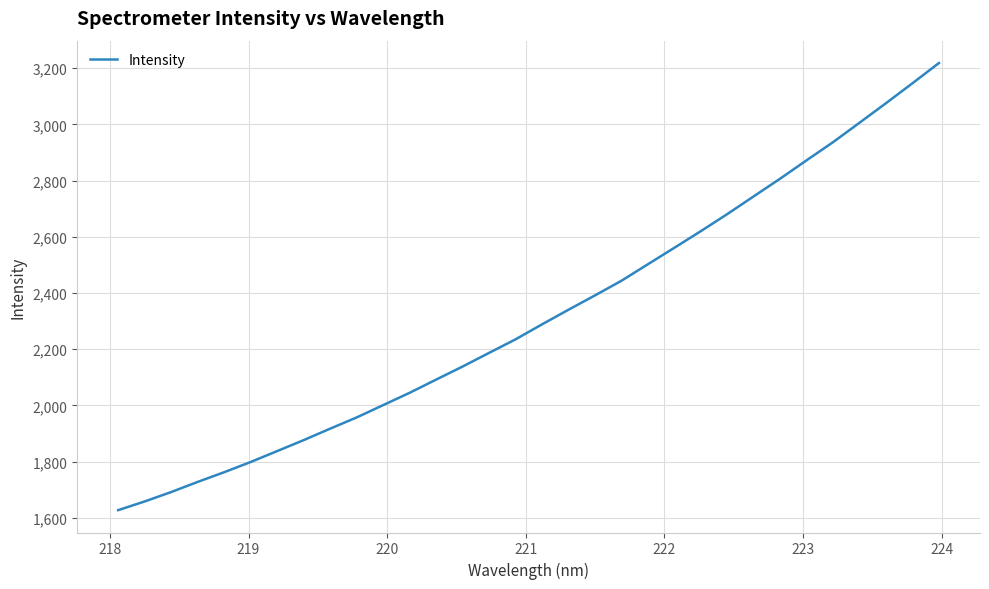

What is the average value?

2318.6